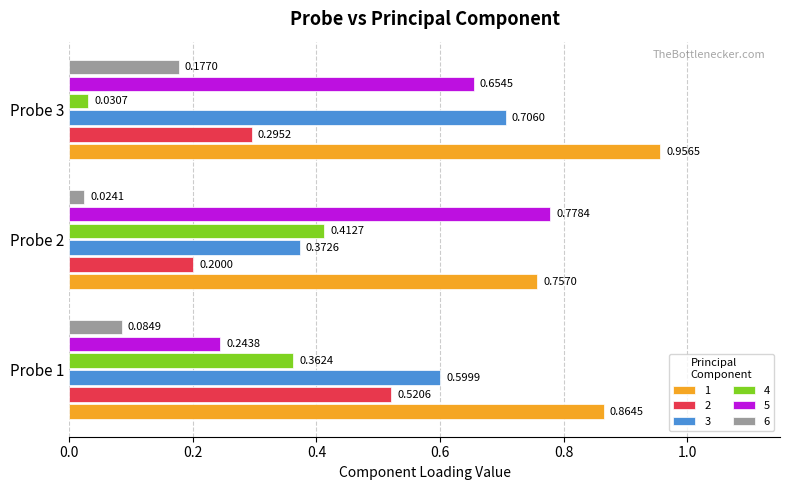

At Probe 1, list the series in order from largest to smallest.

1, 3, 2, 4, 5, 6